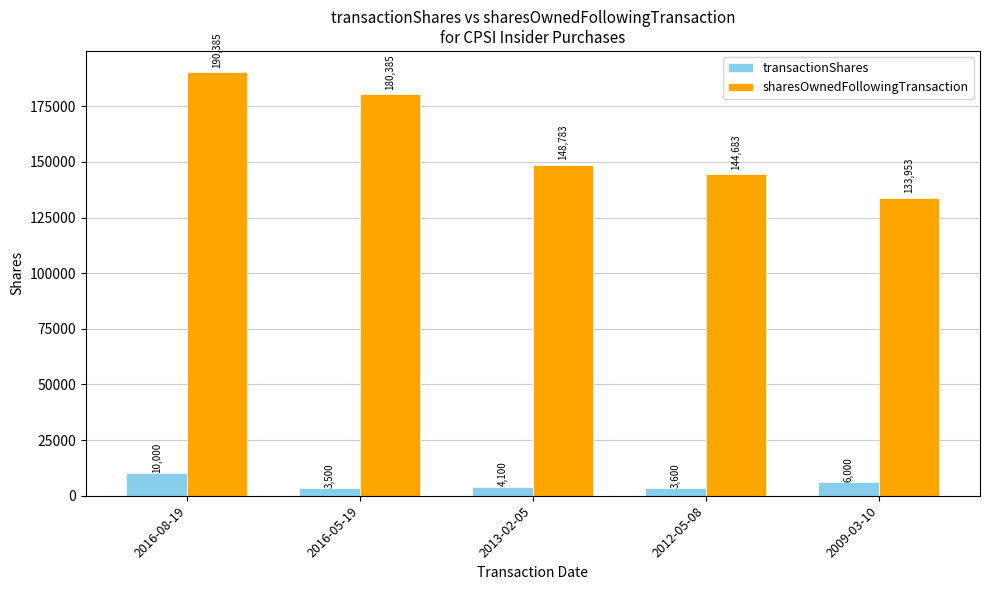

What position from the right is 2009-03-10?

1